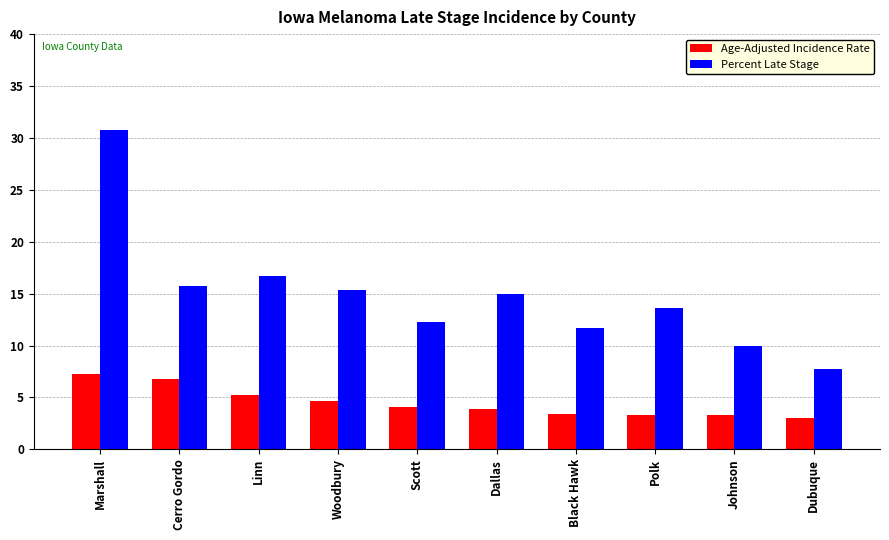

Which series has the largest total across all categories?

Percent Late Stage